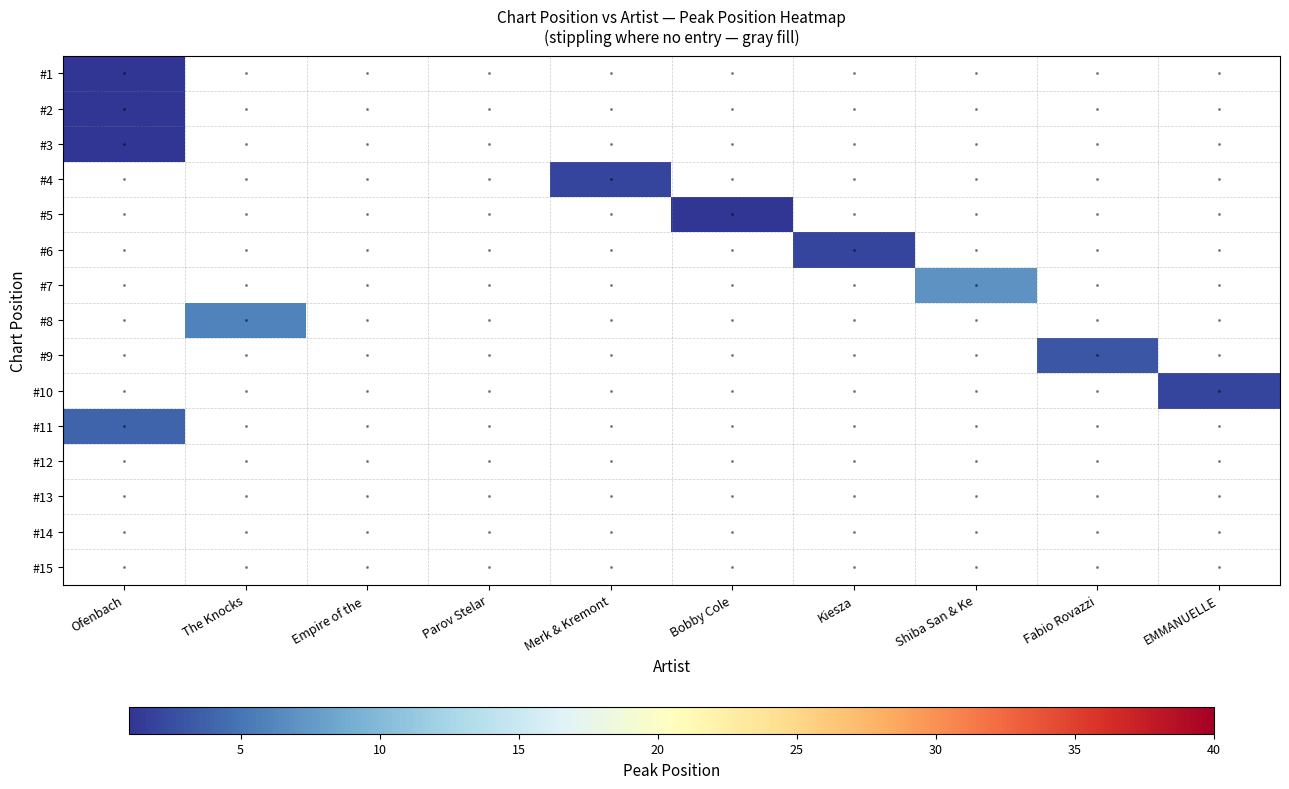

Count the number of data series in this chart.

15